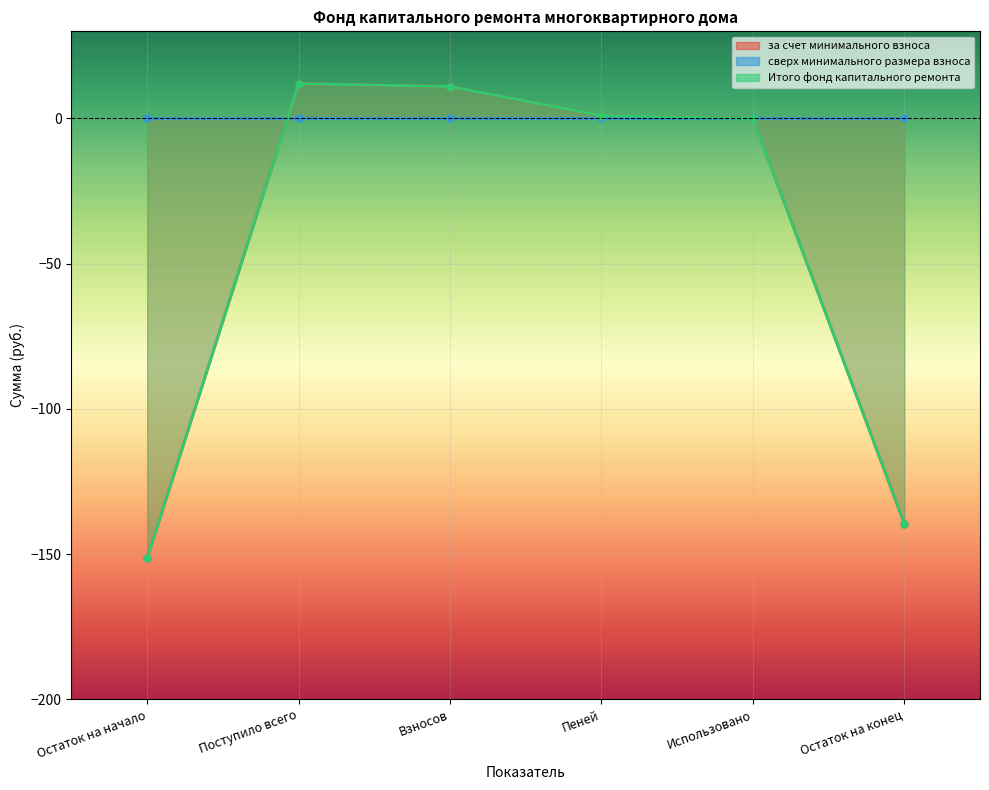

Which category has the lowest value in the за счет минимального взноса series?

Остаток на начало